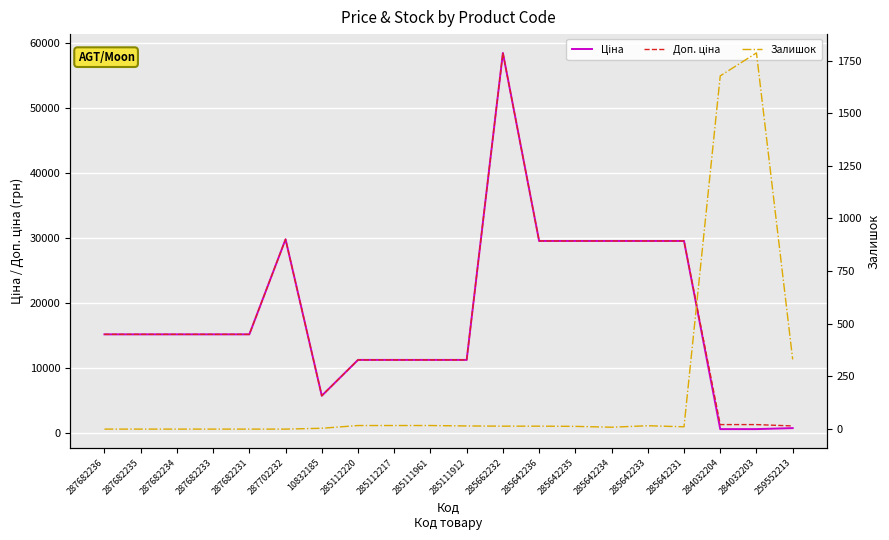

Reading left to right, transcribe all the data shown in this chart.

Ціна: 15120.0	15120.0	15120.0	15120.0	15120.0	29747.2	5673.8	11188.2	11188.2	11188.2	11188.2	58426.5	29491.5	29491.5	29491.5	29491.5	29491.5	539.0	539.0	693.7
Доп. ціна: 15120.0	15120.0	15120.0	15120.0	15120.0	29747.2	5673.8	11188.2	11188.2	11188.2	11188.2	58426.5	29491.5	29491.5	29491.5	29491.5	29491.5	1235.4	1235.4	1024.6
Залишок: 0.0	0.0	0.0	0.0	0.0	0.0	4.0	17.0	17.0	17.0	15.0	14.0	14.0	13.0	9.0	16.0	11.0	1677.0	1786.0	331.0